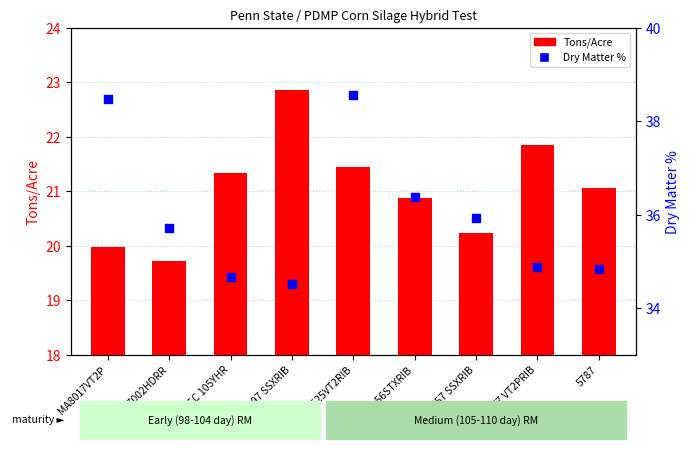

Which series reaches the maximum Y coordinate?

Dry Matter %